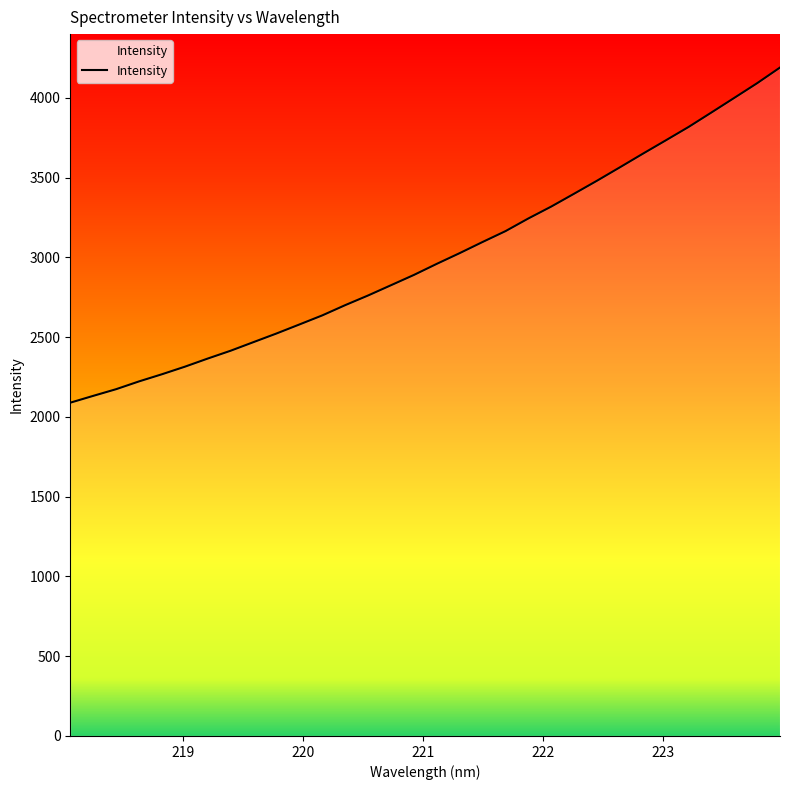

What is the greatest value displayed?

4190.8